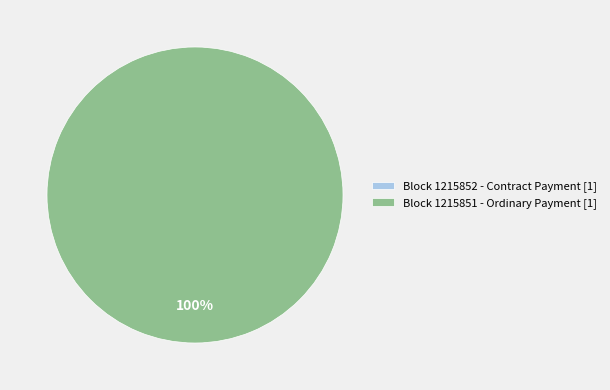

Count the number of slices in the pie.

2